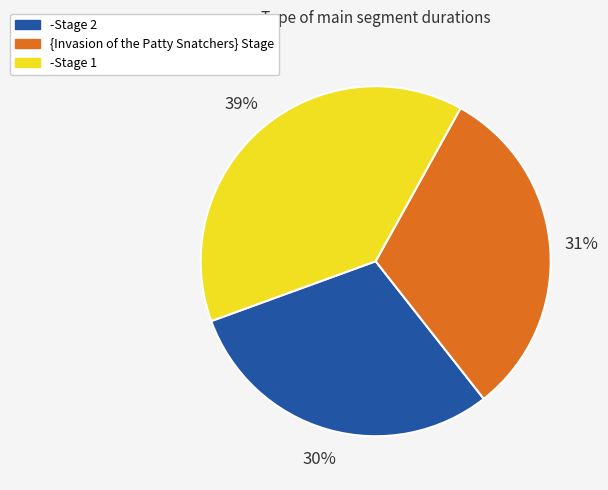

To the nearest percent, what is the difference between the largest and smallest slice percentages?

9%